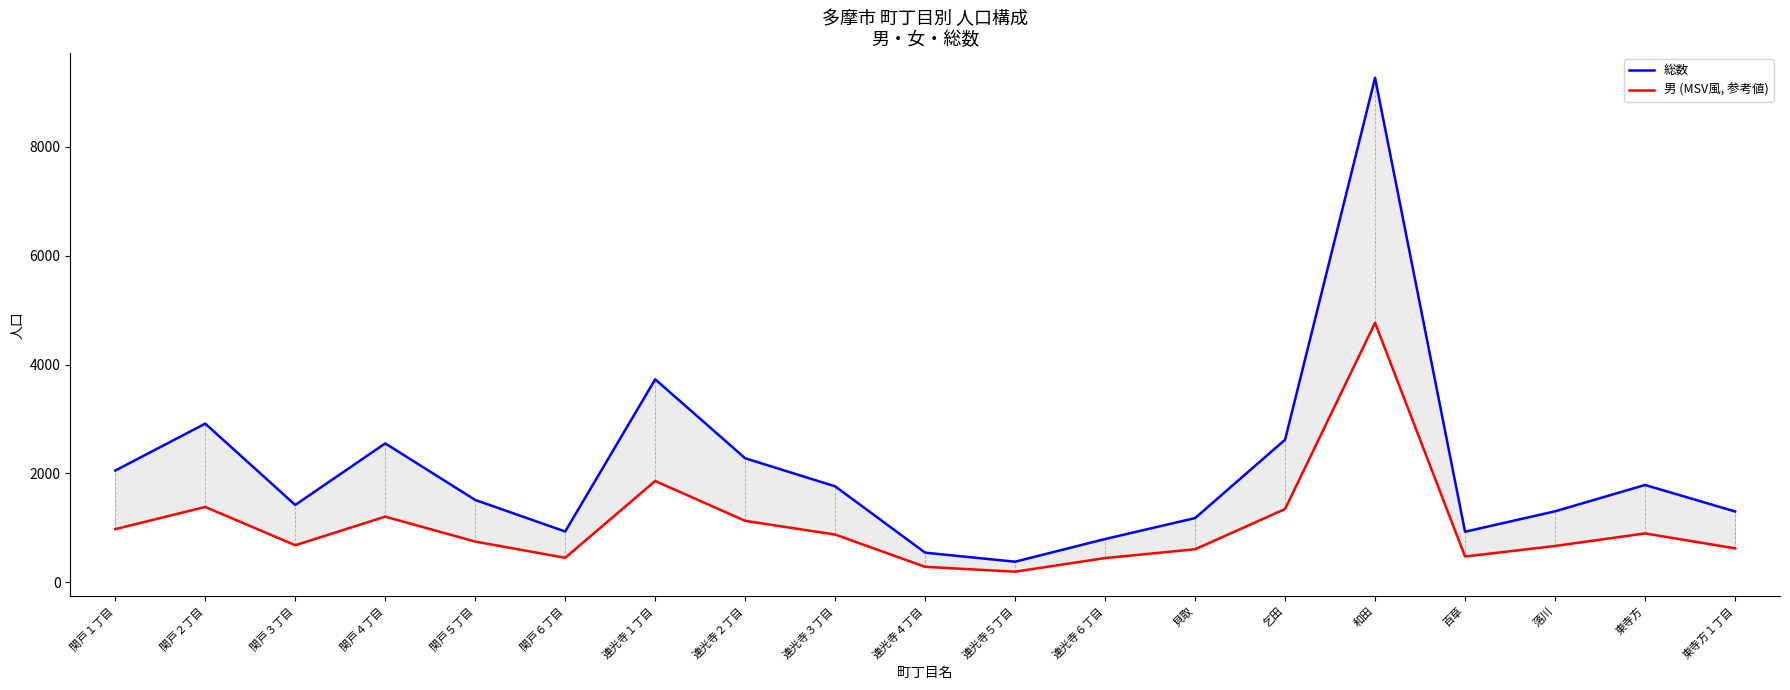

Count the number of data series in this chart.

2